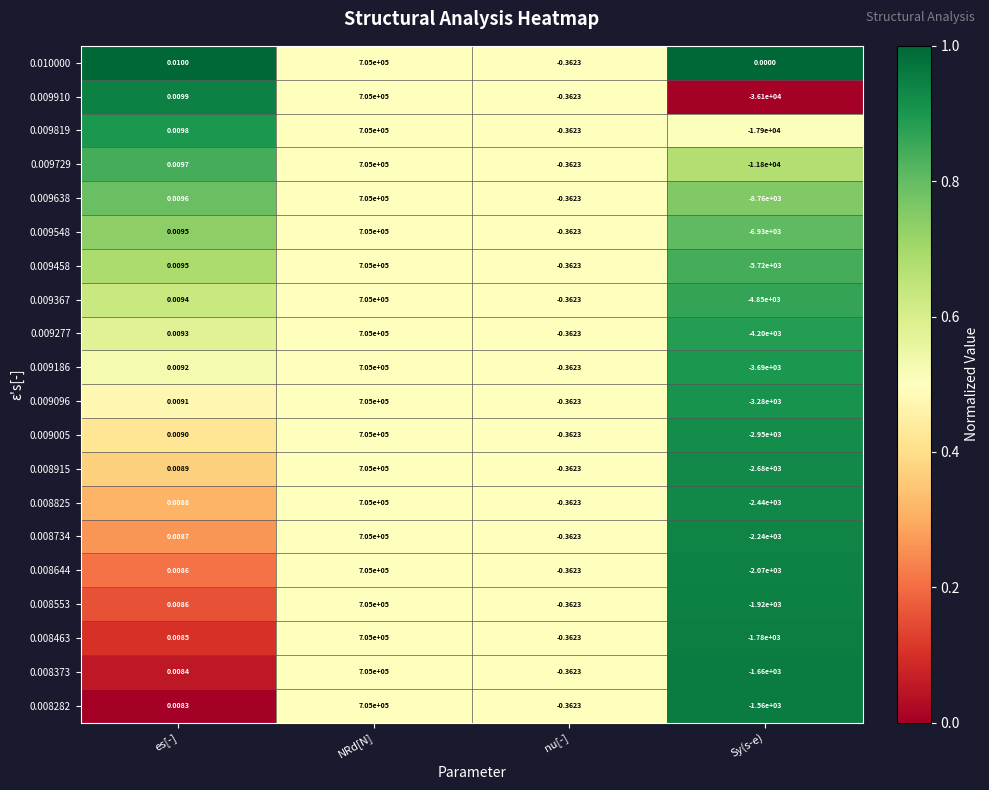

Is the value of 0.009729 at es[-] greater than the value of 0.009638 at nu[-]?

Yes